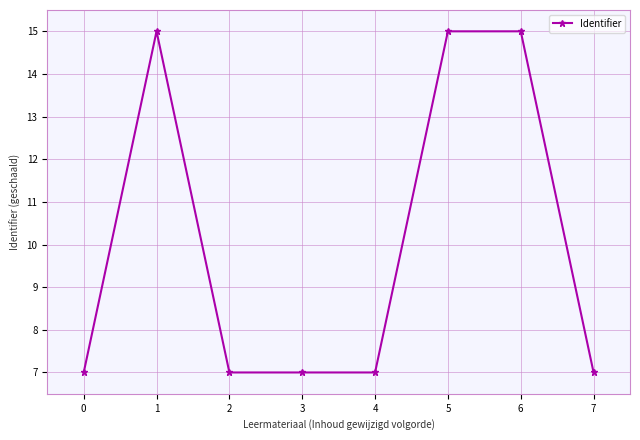

What is the value of the 7th point from the left?

15.0